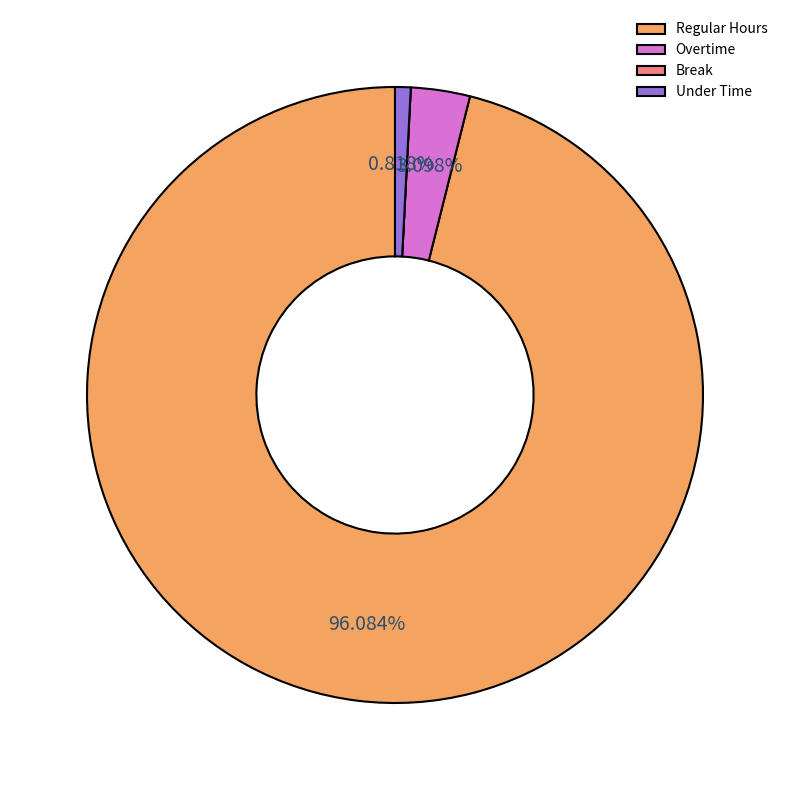

Approximately how many times larger is the value at Under Time compared to Overtime?

0.3